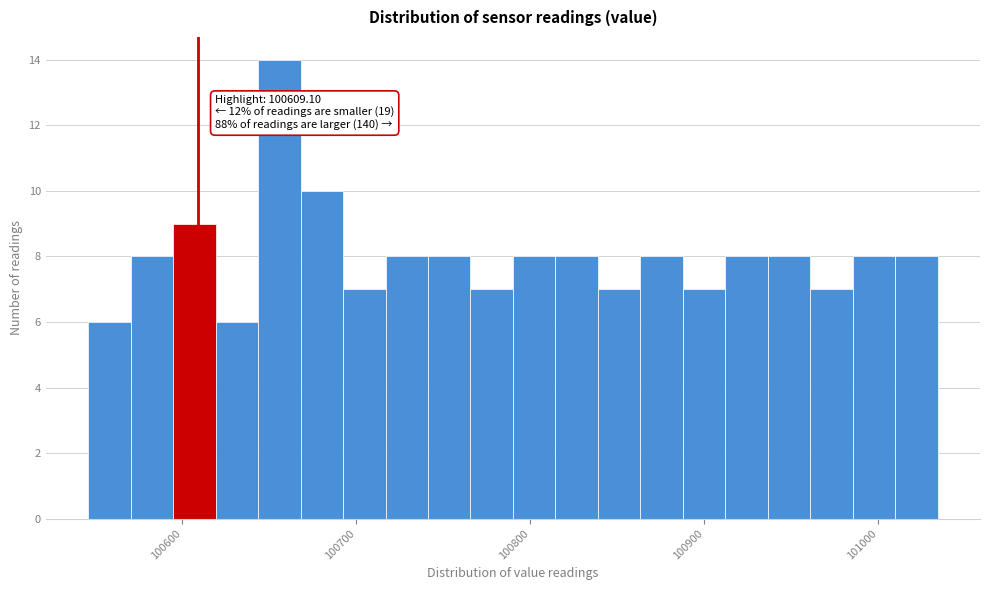

Around what value on the x-axis is the tallest bar? Give the approximate position of its centre, as read against the axis.

100660